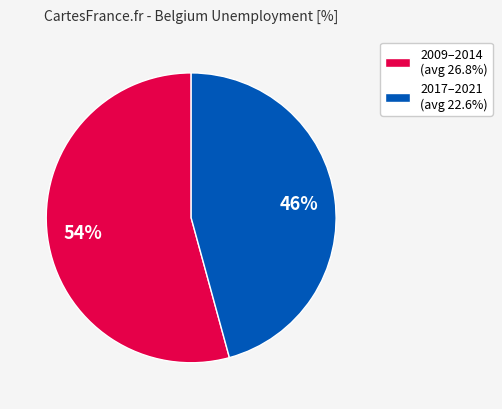

Is the sum of 2009–2014 (avg 26.8%) and 2017–2021 (avg 22.6%) greater than half?

Yes